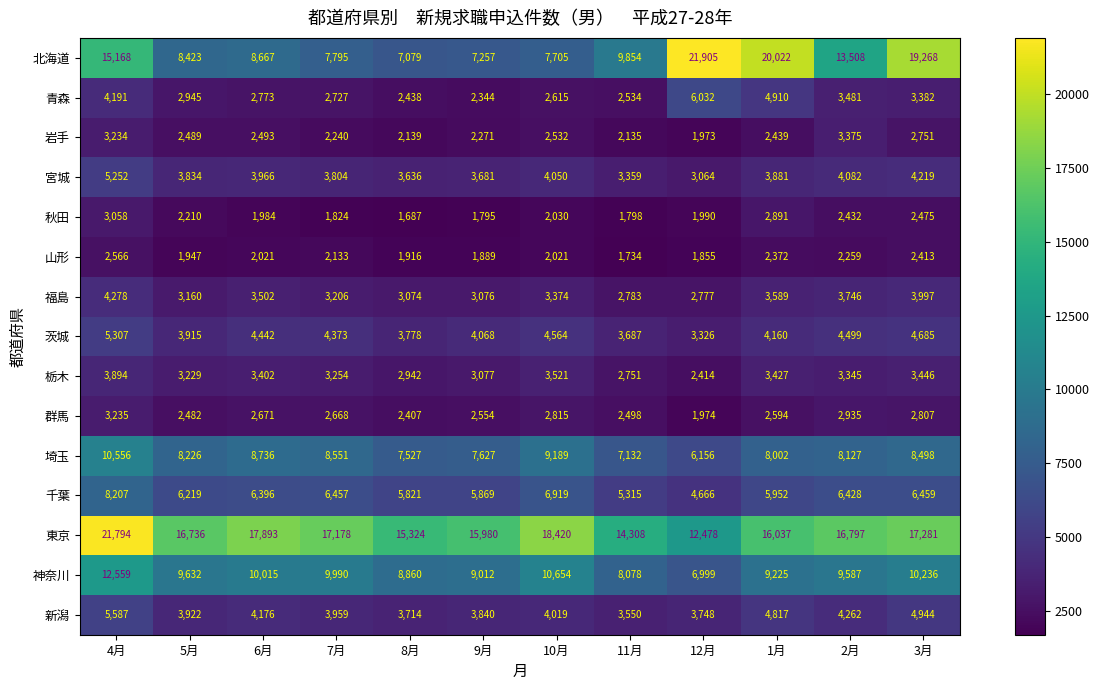

At which label does 宮城 first exceed 3881?

4月